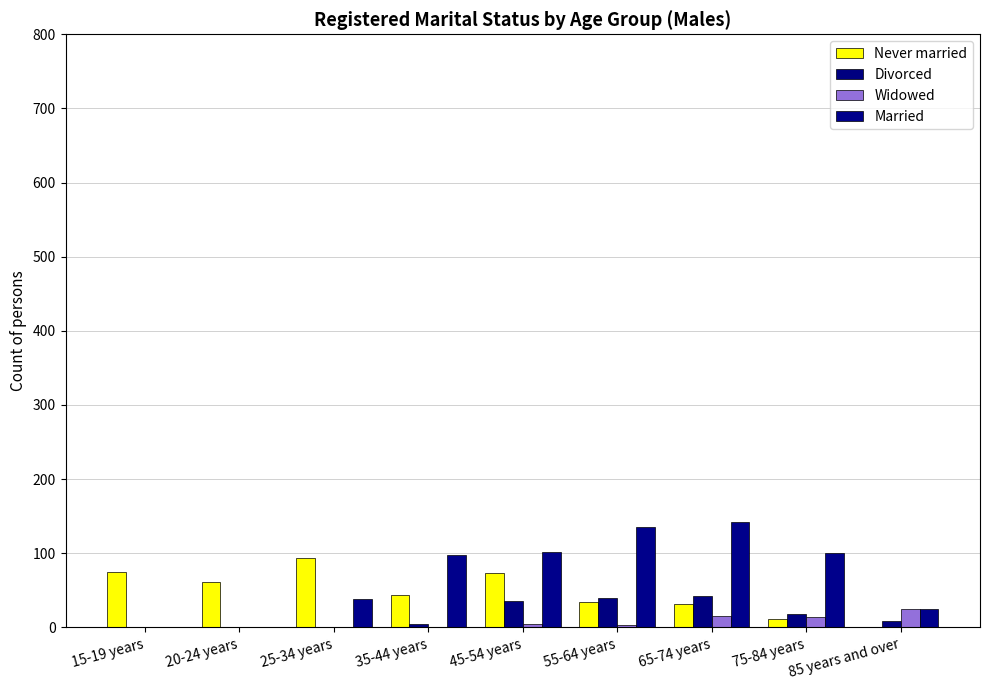

The Widowed series shows 20 at 65-74 years. True or false?

False